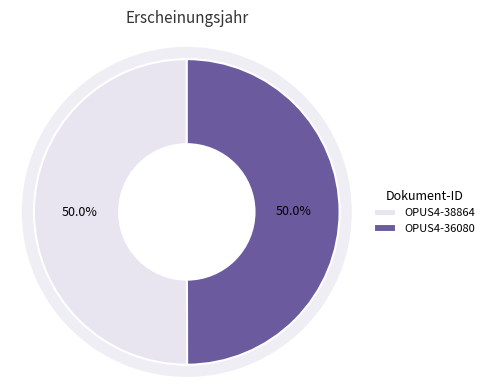

What is the majority slice?

OPUS4-38864